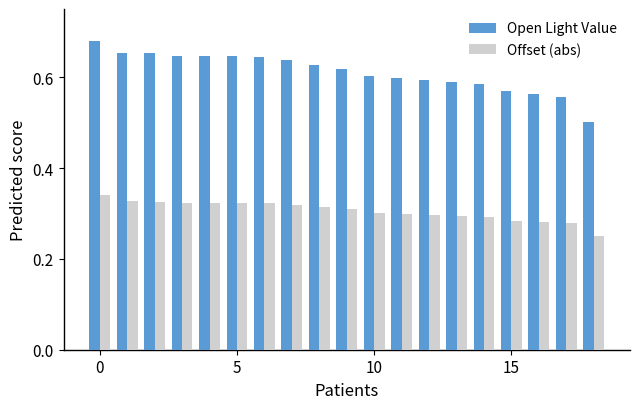

Which series has the widest spread of values?

Open Light Value